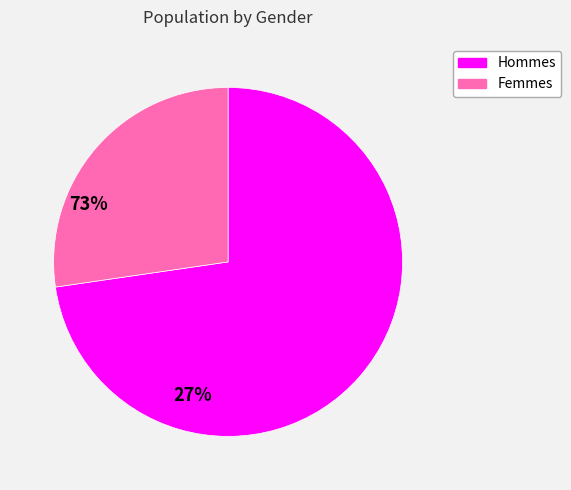

Rank the categories by value from highest to lowest.

Hommes, Femmes